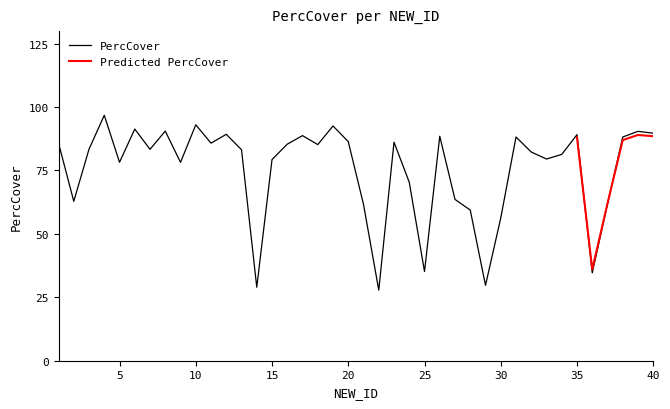

How many interior local valleys (lower than both neighbors) does the data have?

12